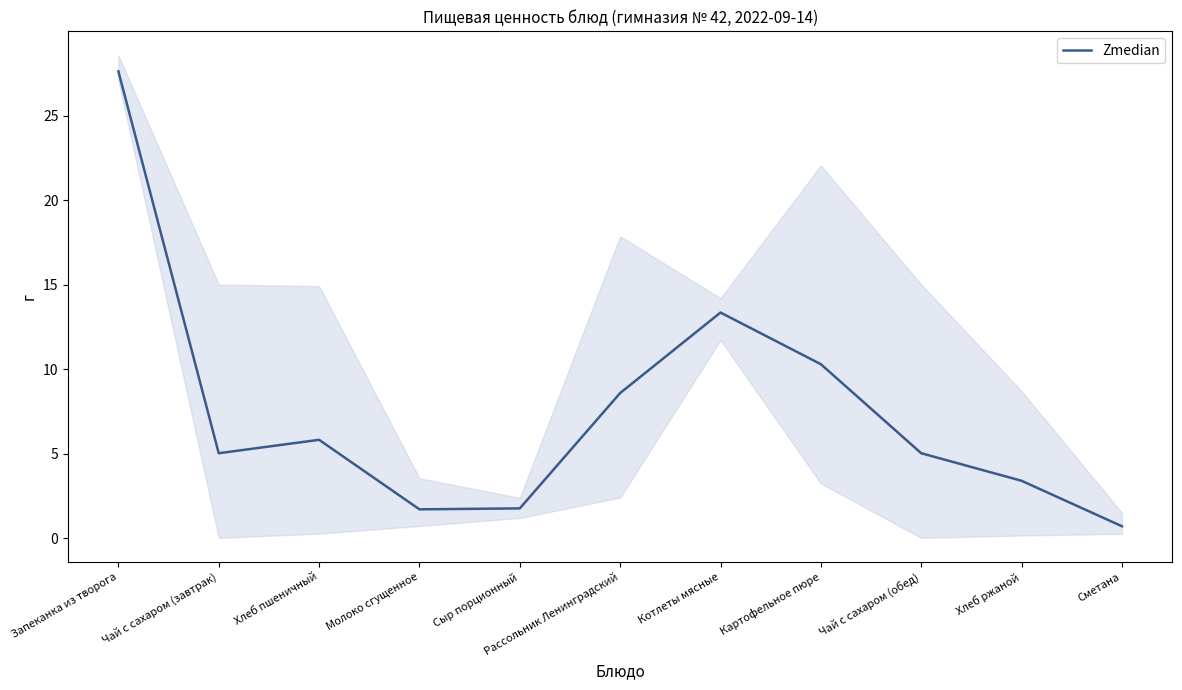

Which category has the lowest value across all series?

Сметана